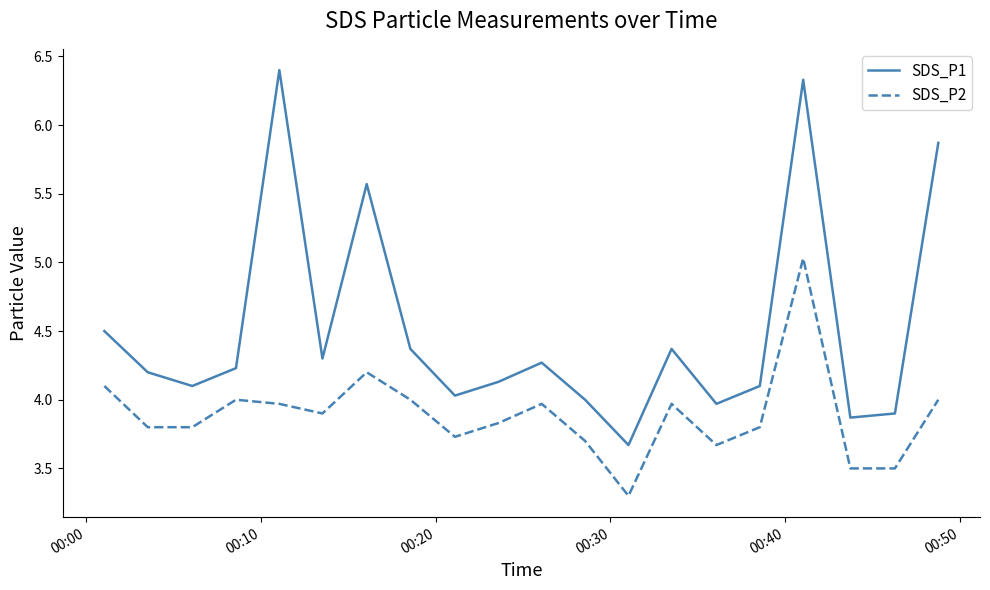

What is the difference between the maximum and minimum values in the SDS_P2 series?

1.7